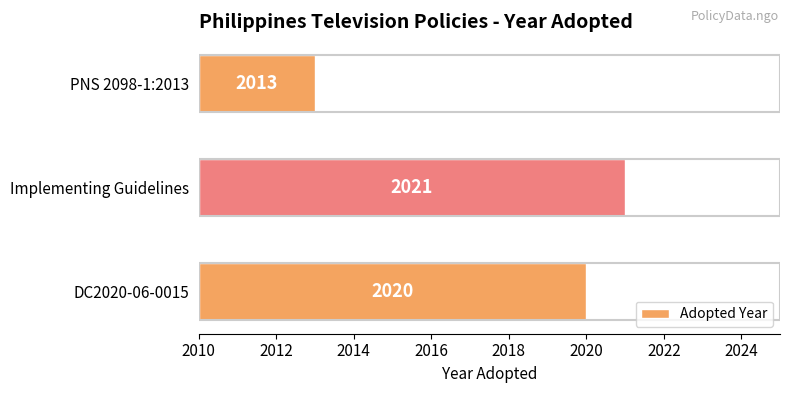

Between DC2020-06-0015 and Implementing Guidelines, which is larger?

Implementing Guidelines